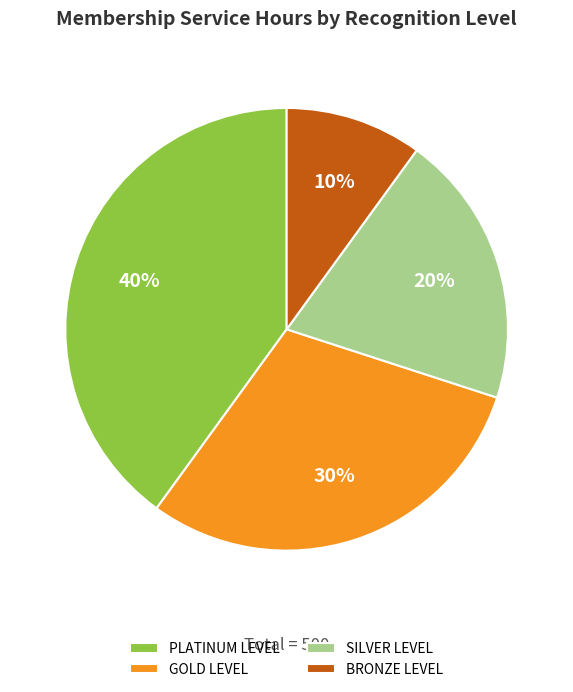

To the nearest percent, what is the average slice percentage?

25%